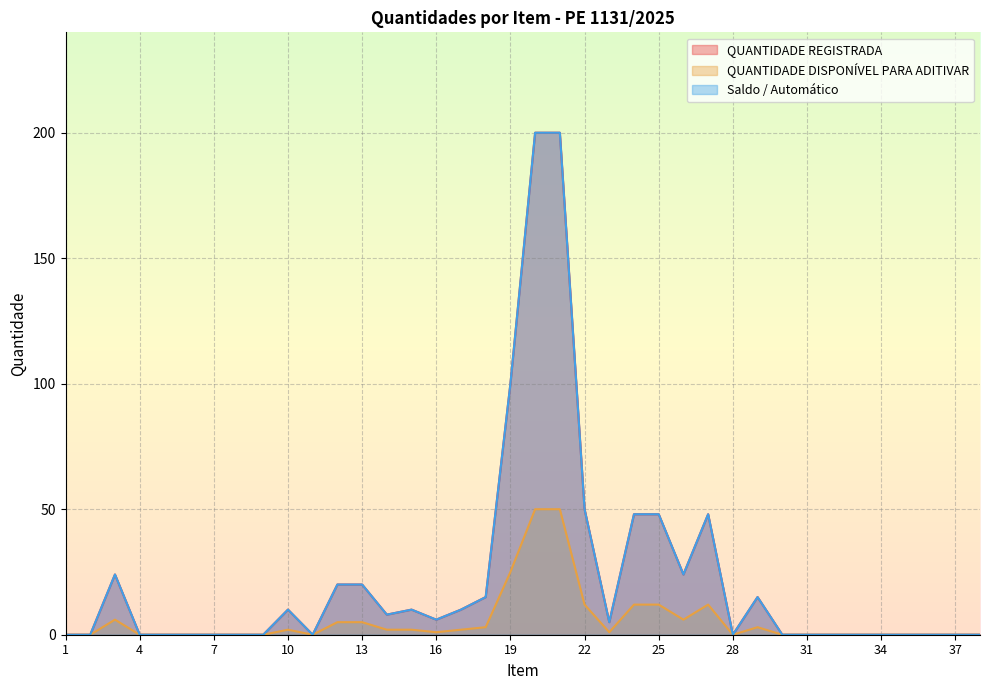

Which series has the largest total across all categories?

QUANTIDADE REGISTRADA